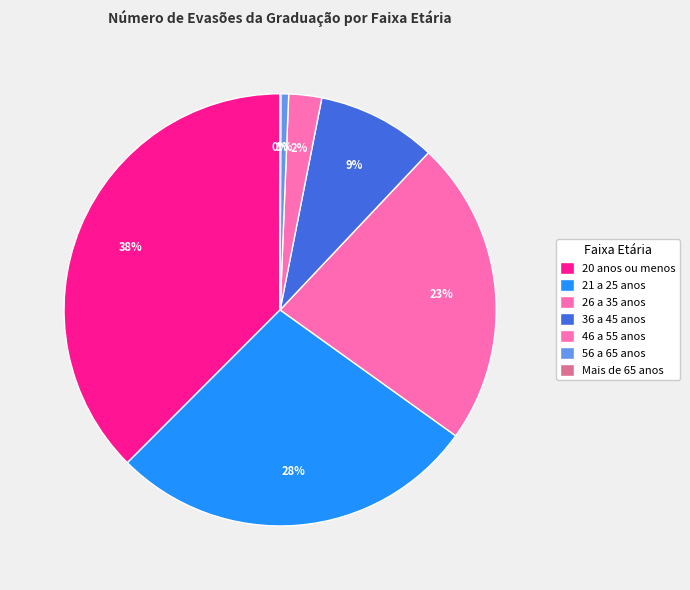

Is there any slice that represents more than half of the pie?

No